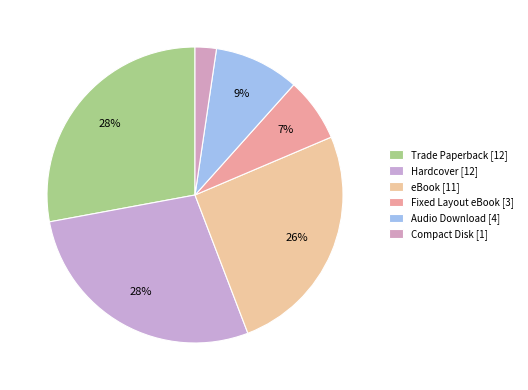

Which category has the smallest portion of the pie?

Compact Disk